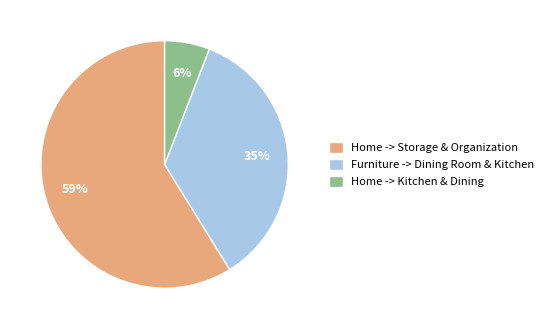

Which slice is the smallest?

Home -> Kitchen & Dining